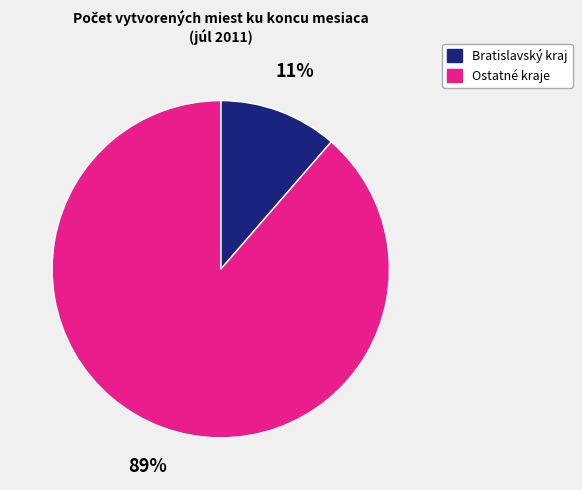

Does any single category account for the majority?

Yes